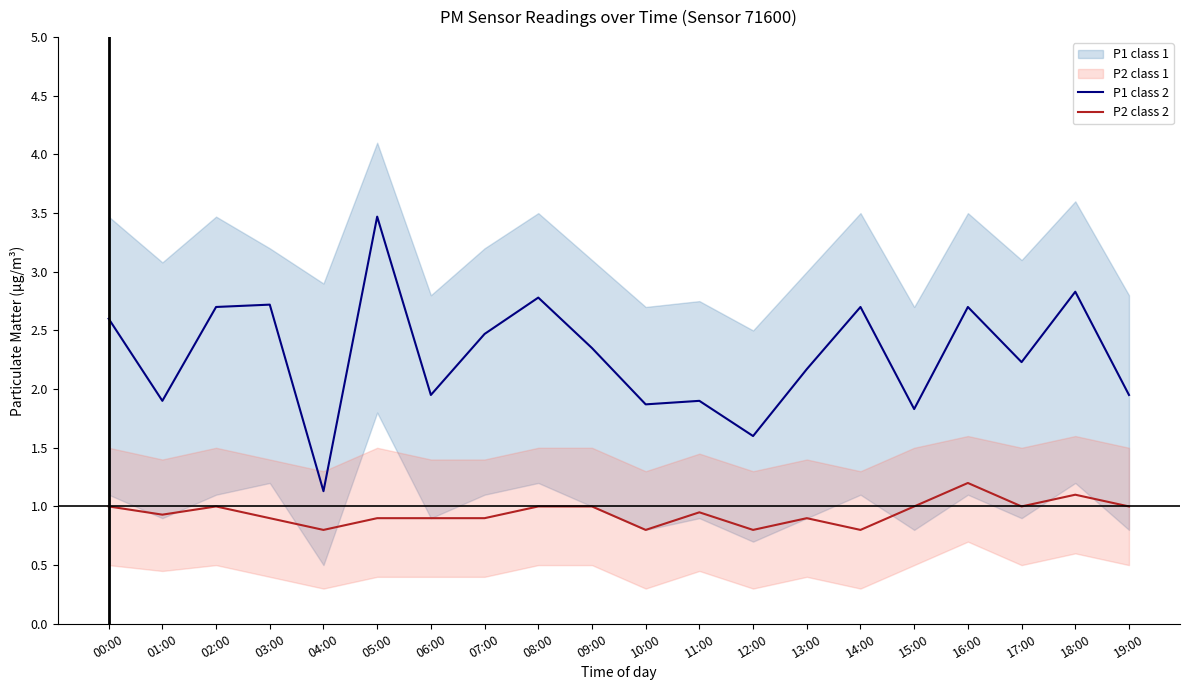

What is the difference between the highest and lowest values at 15:00?

0.8